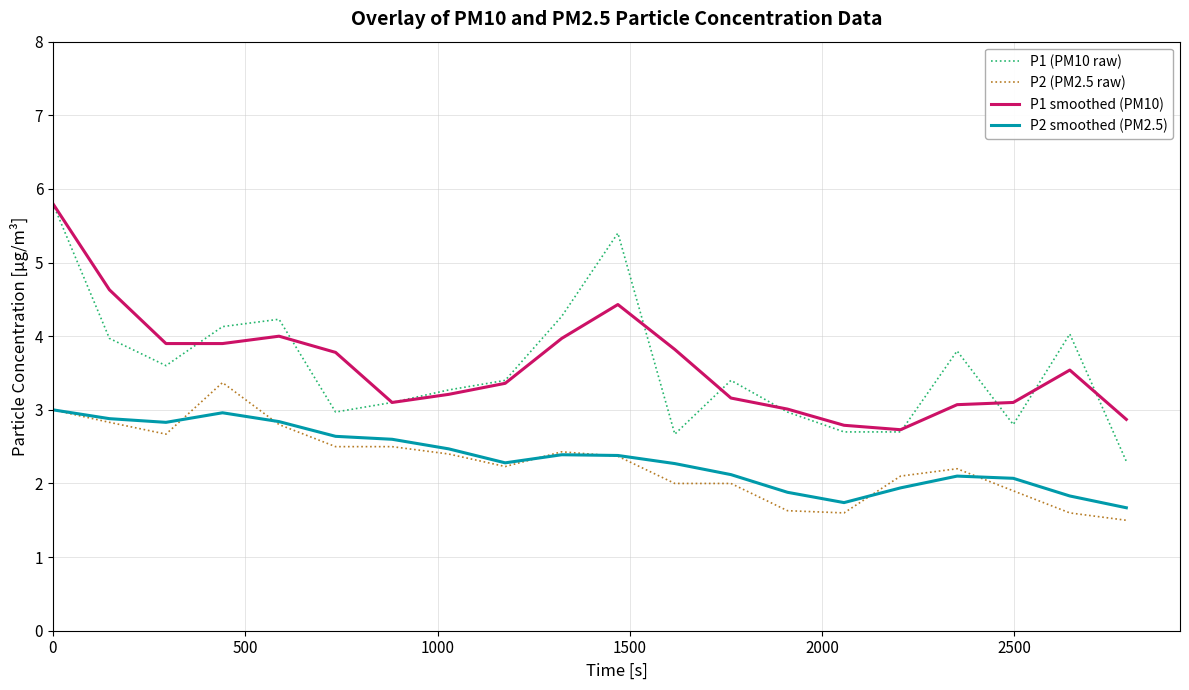

Which series has the largest range (max minus min)?

P1 (PM10 raw)